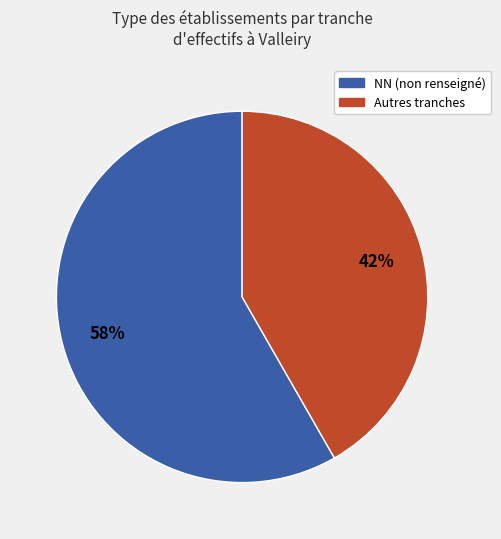

How many segments does this pie chart have?

2